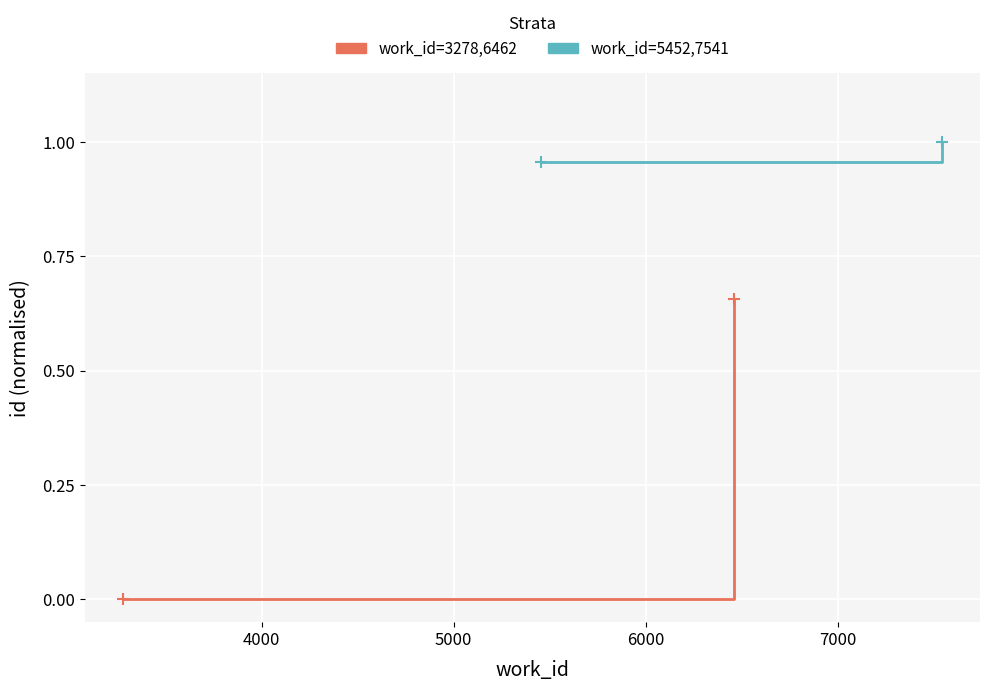

Which series has the largest total across all categories?

work_id=5452,7541